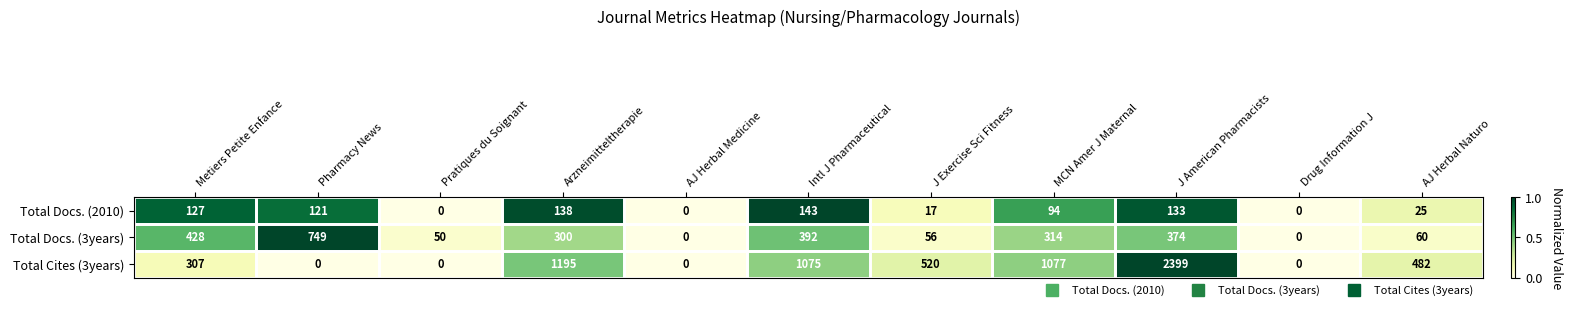

Which series has the widest spread of values?

Total Cites (3years)